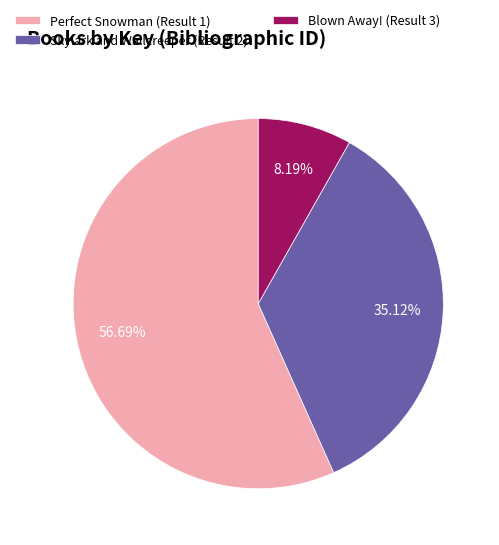

Combined, what portion of the pie is Blown Away! (Result 3) and Skylark and Wallcreeper (Result 2)?

43.3%